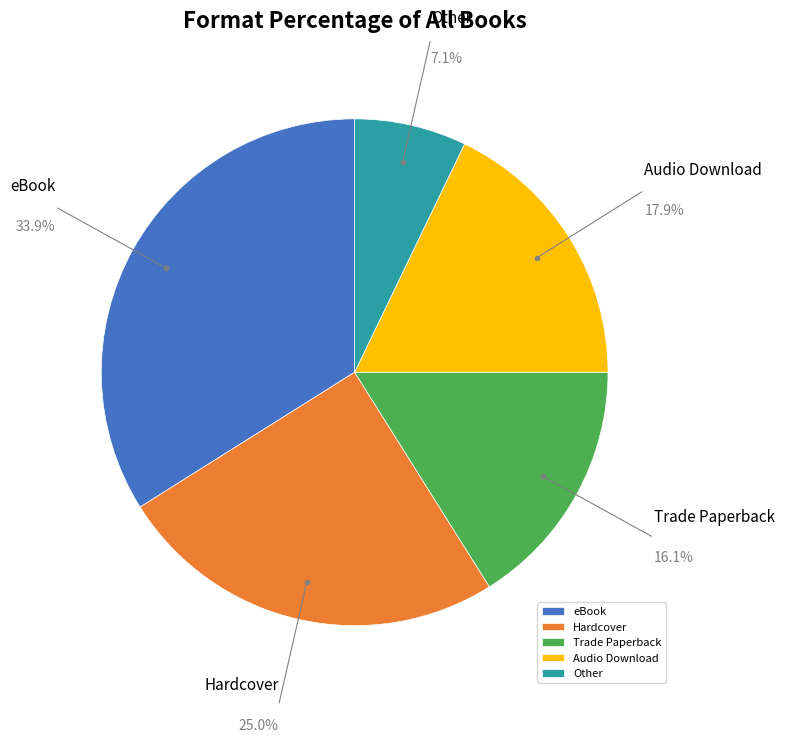

The Hardcover slice represents 25% of the pie. True or false?

True